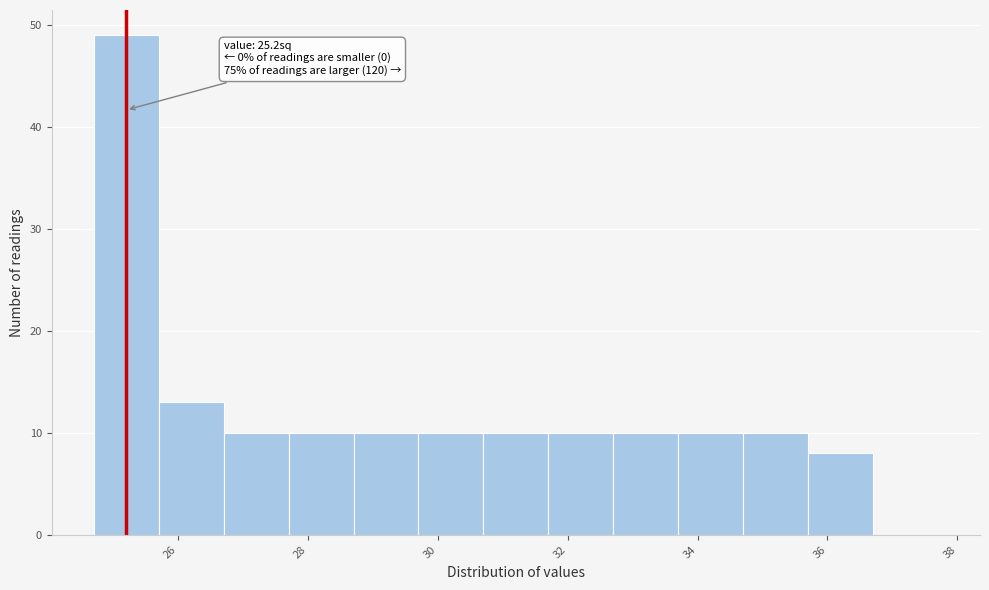

Which range on the x-axis has the tallest bar?

24.7 to 25.7